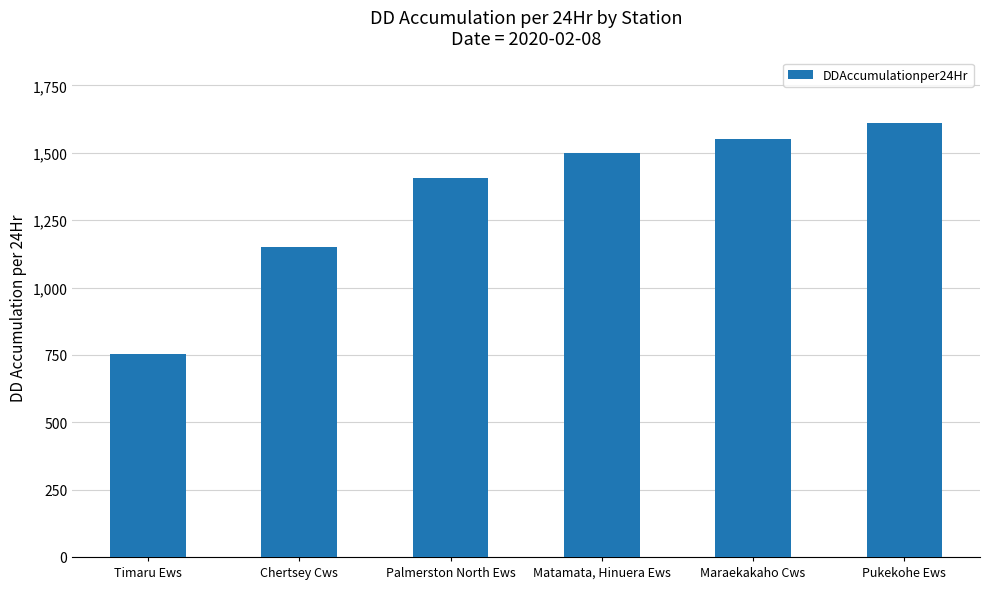

What value does the data have at Chertsey Cws?

1148.9